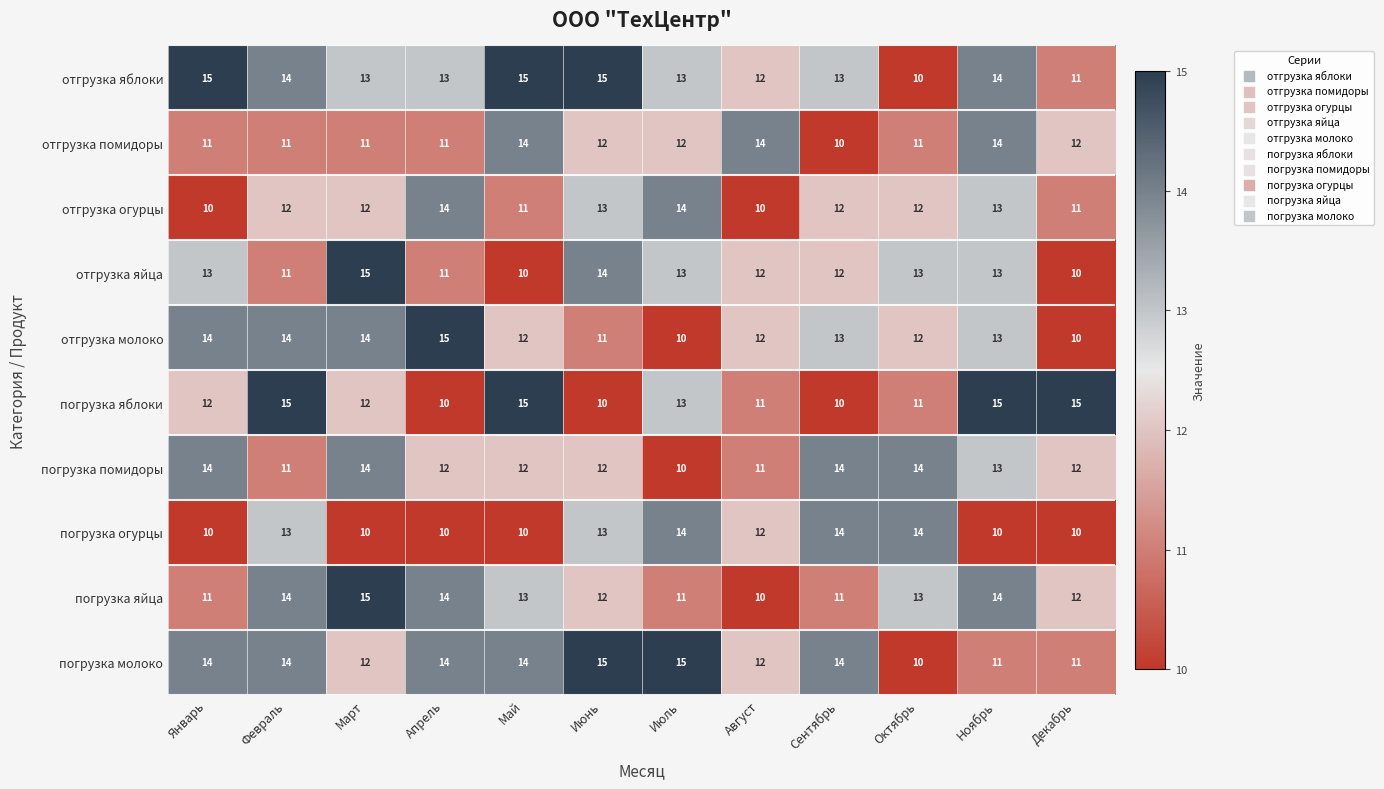

What is the total value across all series at Декабрь?

114